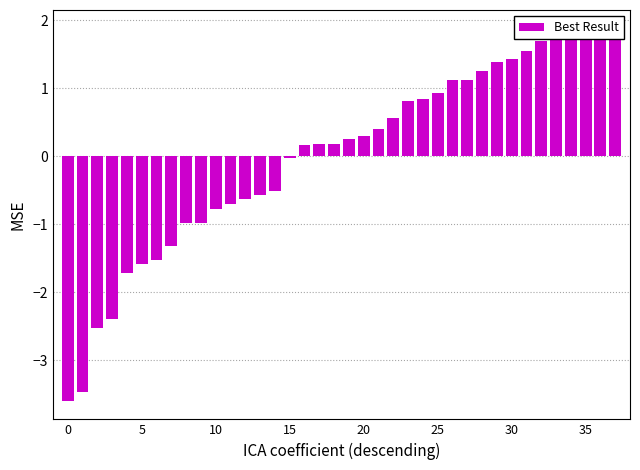

Does the chart contain any negative values?

Yes